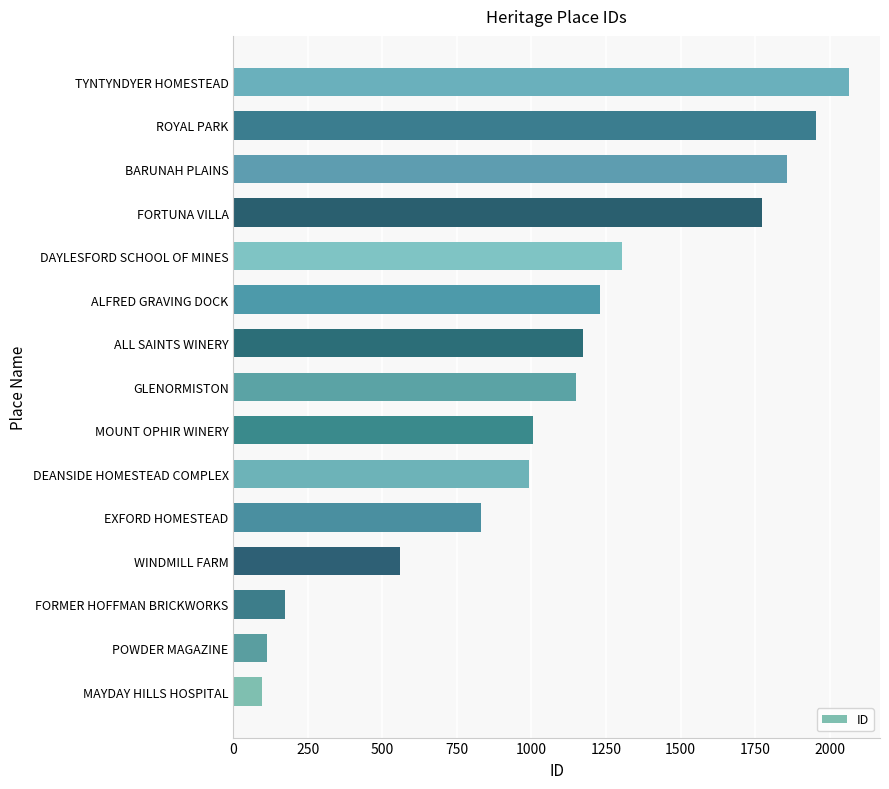

What value does the data have at DEANSIDE HOMESTEAD COMPLEX?

992